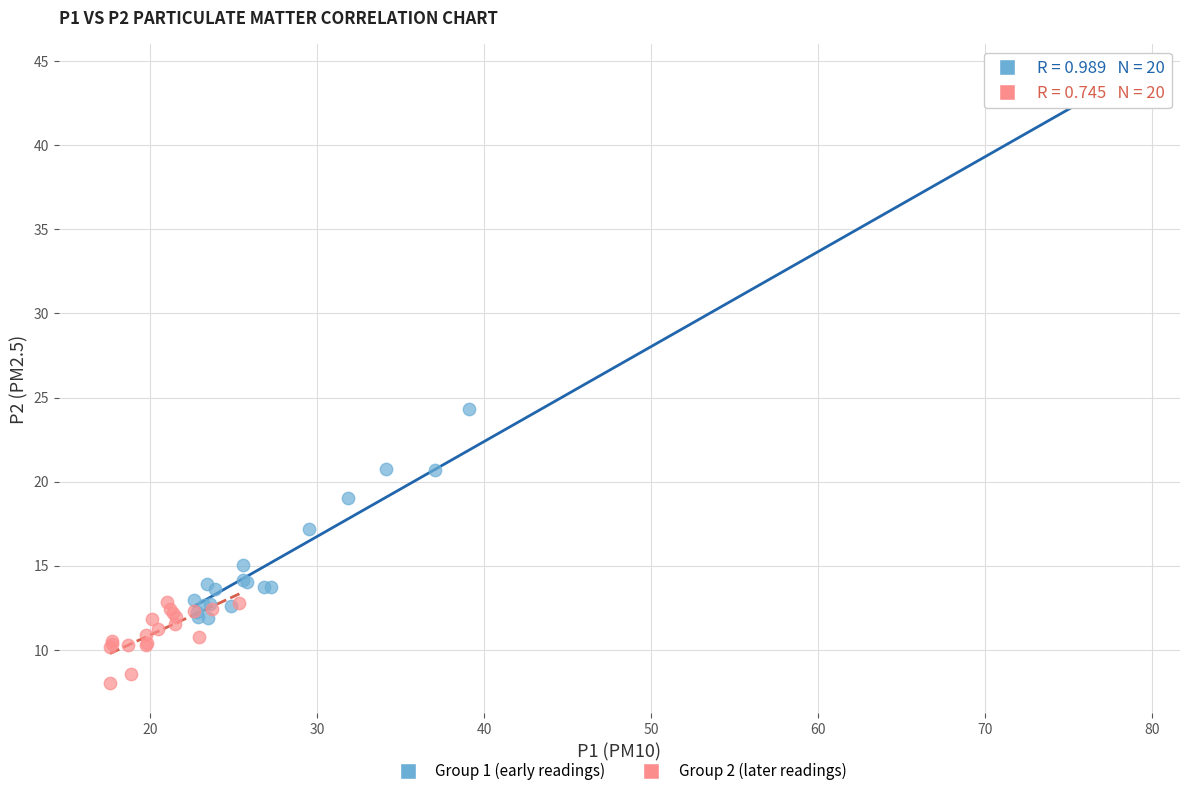

What are all the series names shown in the legend?

Group 1 (early readings), Group 2 (later readings)